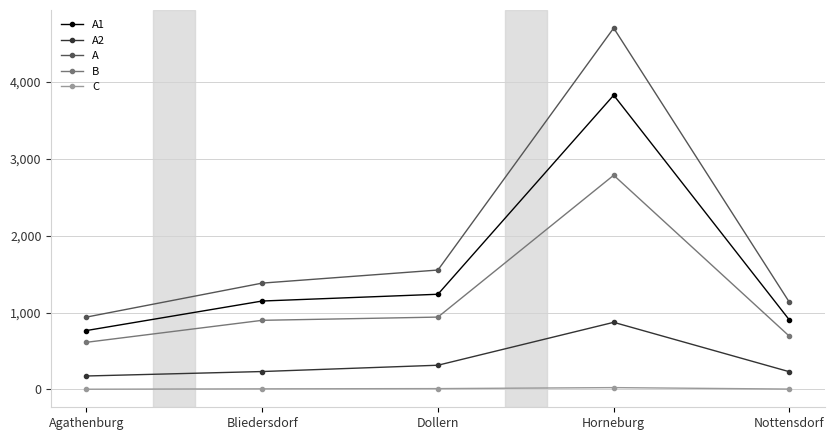

Is this an area chart (filled region under the line)?

No